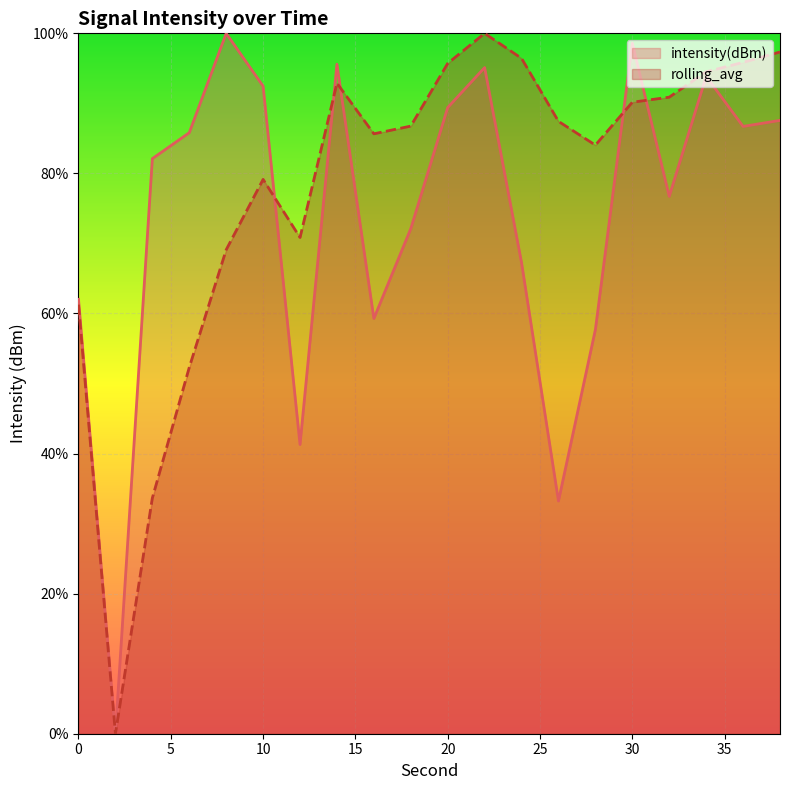

How many values in the intensity(dBm) series exceed 85?

10